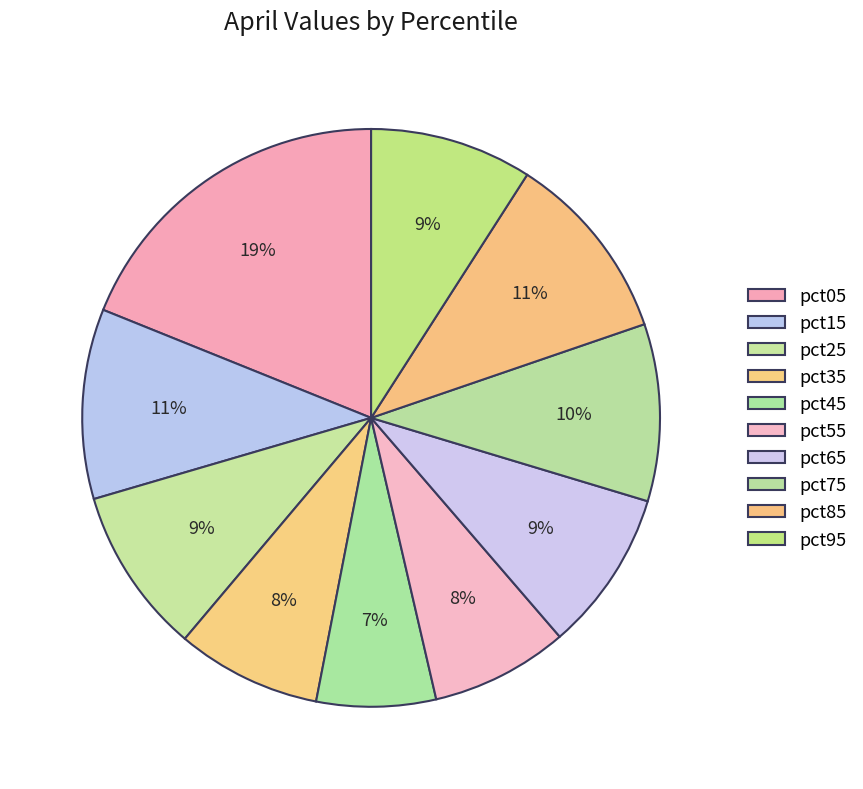

Combined, do pct05 and pct85 account for over 50%?

No